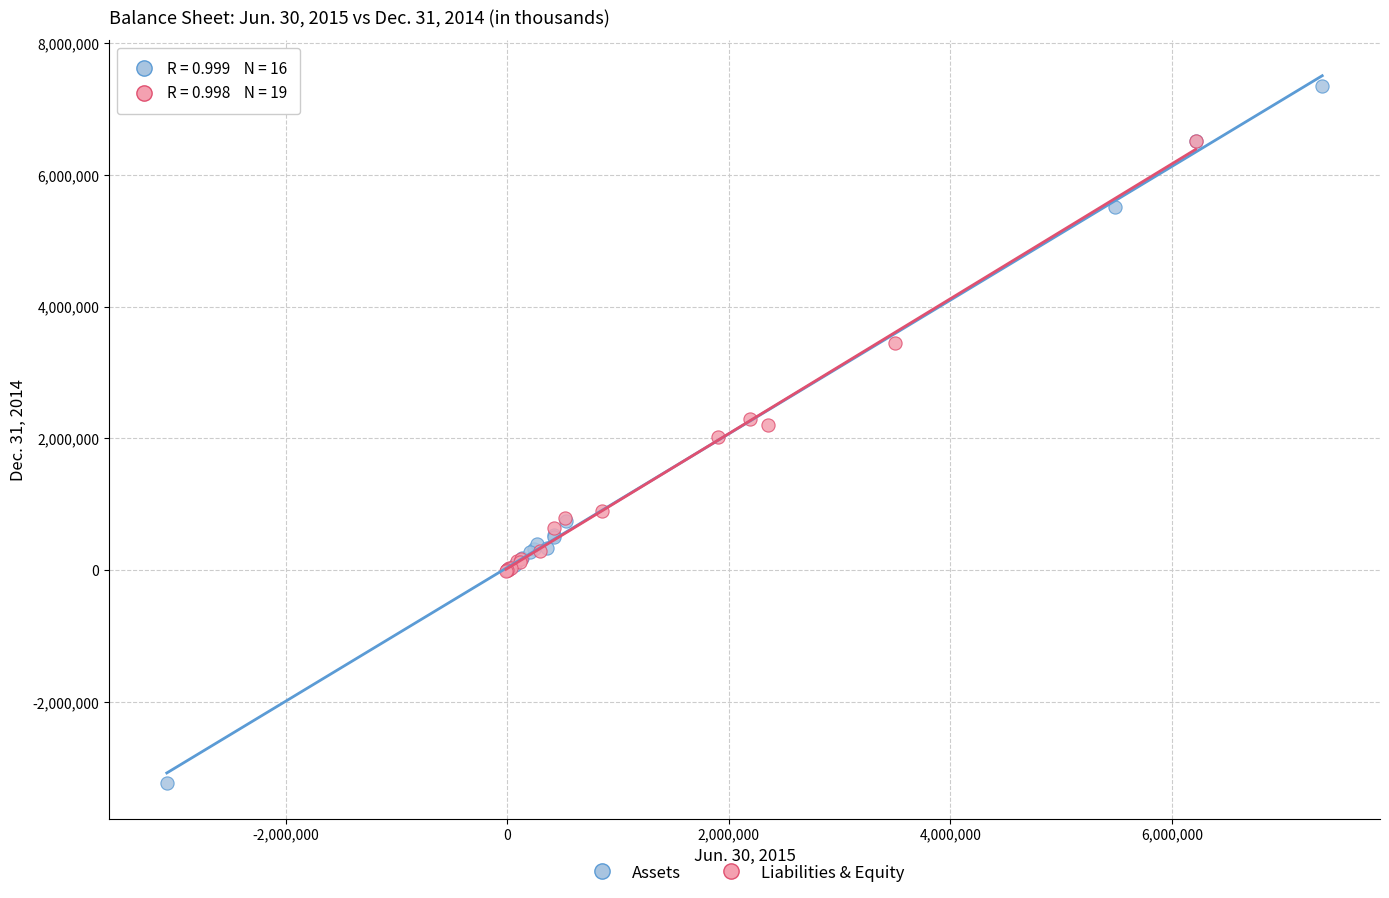

Which series contains the lowest Y value?

Assets